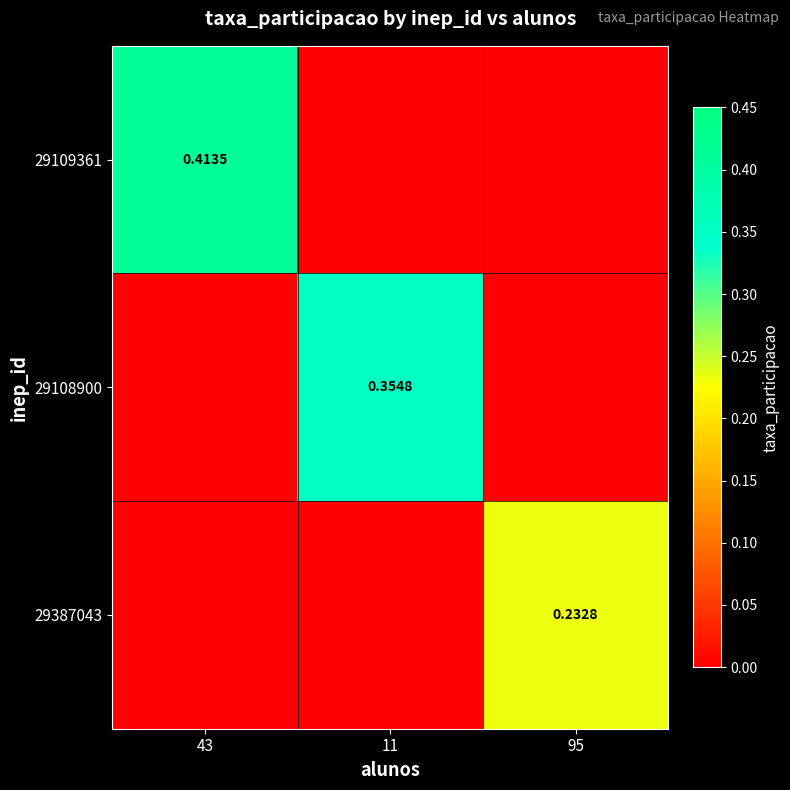

At which label is 29387043 closest to 0?

43